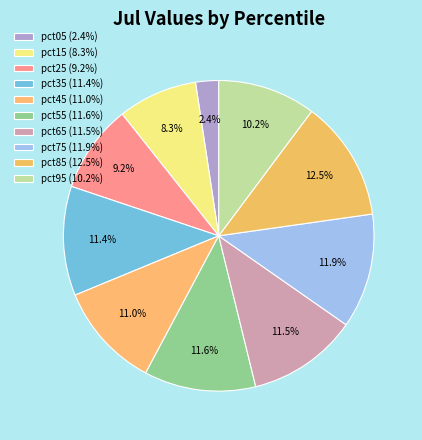

True or false: pct95 accounts for 1% of the total.

False